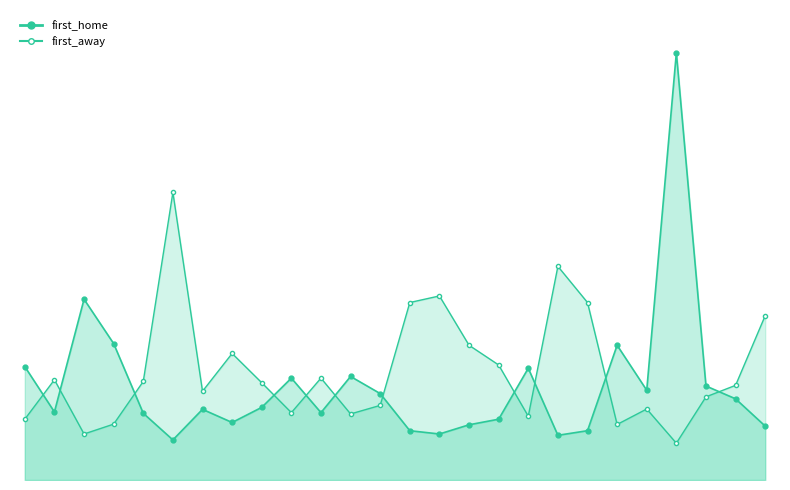

What is the smallest value displayed?

1.1